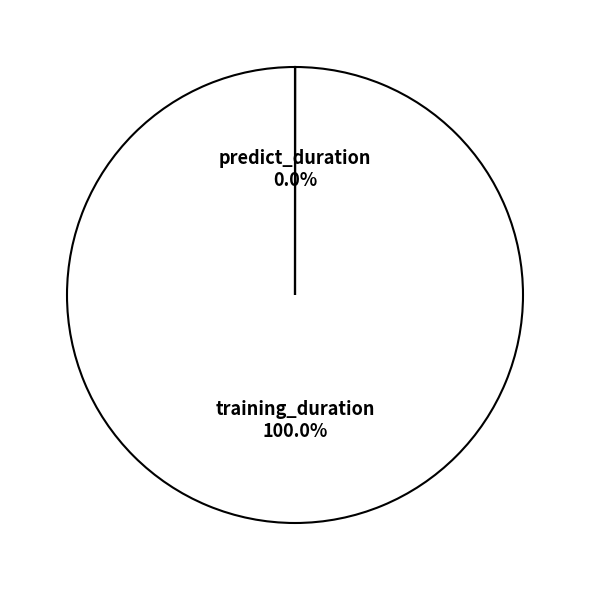

To the nearest percent, what portion does training_duration represent?

100%